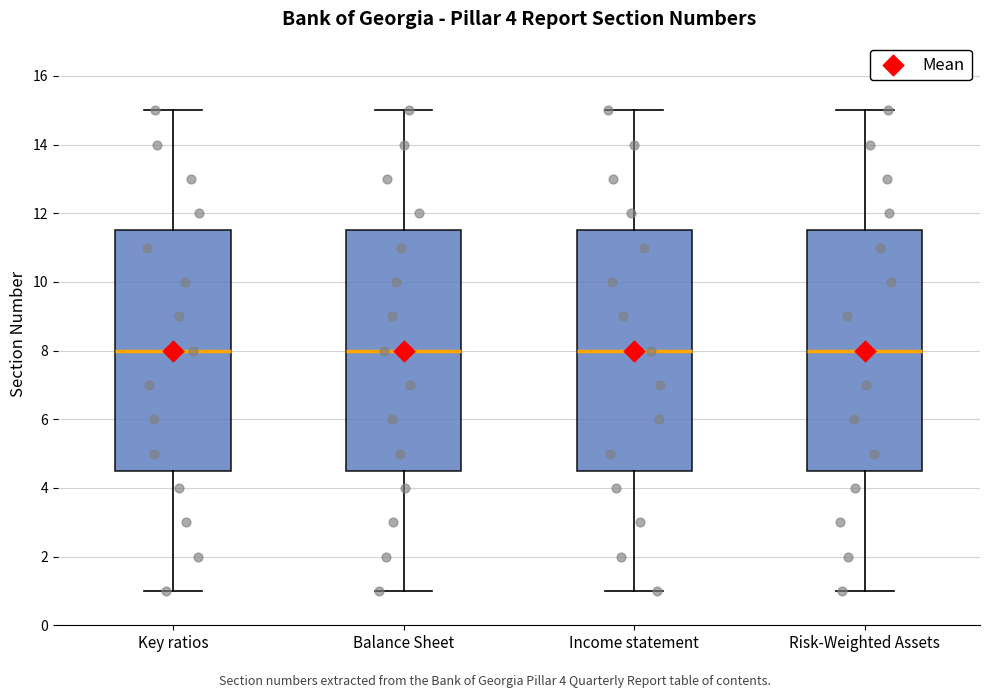

Where does the upper whisker of the box for Key ratios end on the y-axis? The values are not printed on the chart, so give them approximately, as read against the axis.

15.0